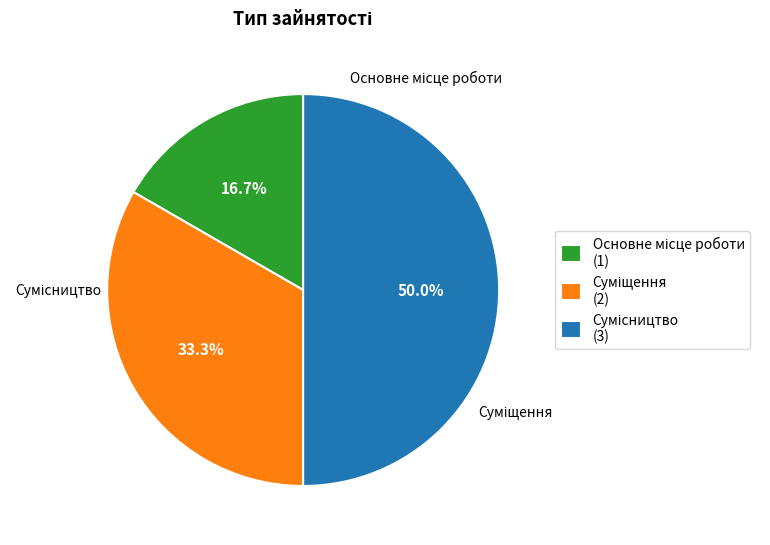

What is the largest slice in the pie chart?

Сумісництво